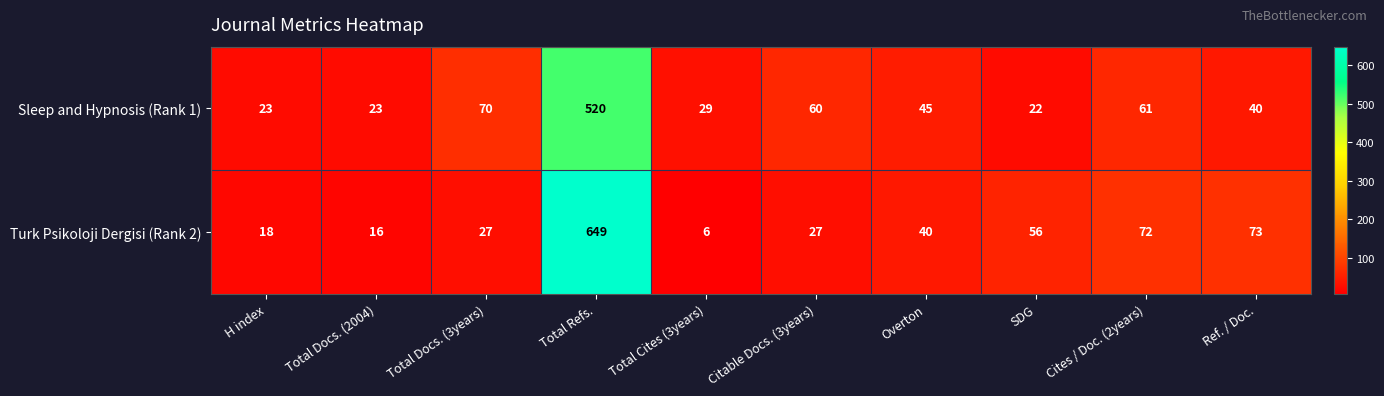

What is the difference between the second highest and second lowest values in the Sleep and Hypnosis (Rank 1) series?

47